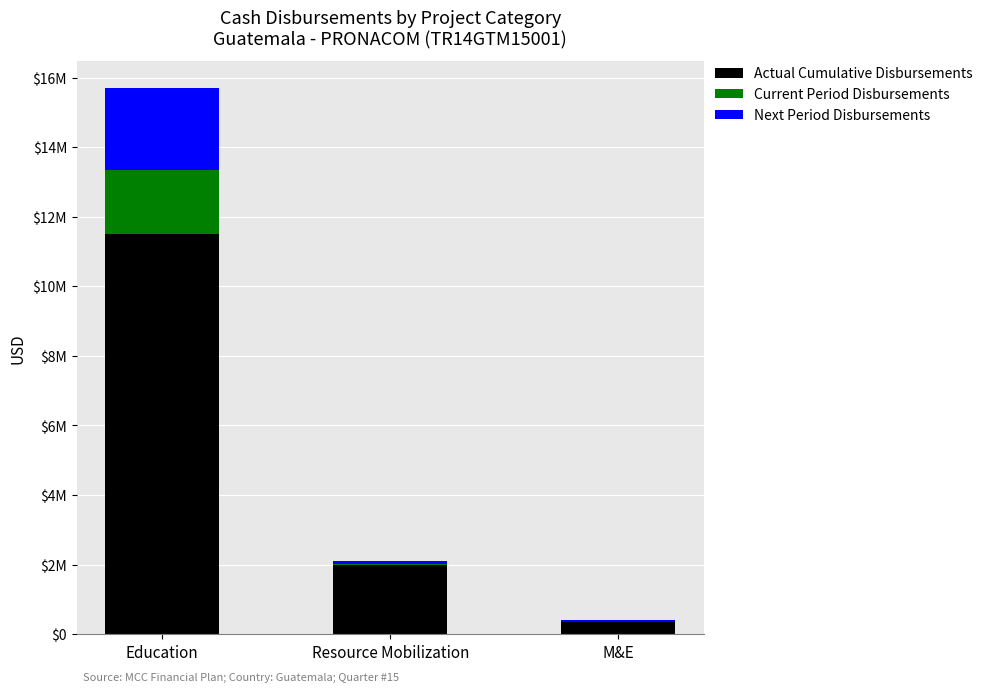

What are all the series names shown in the legend?

Actual Cumulative Disbursements, Current Period Disbursements, Next Period Disbursements